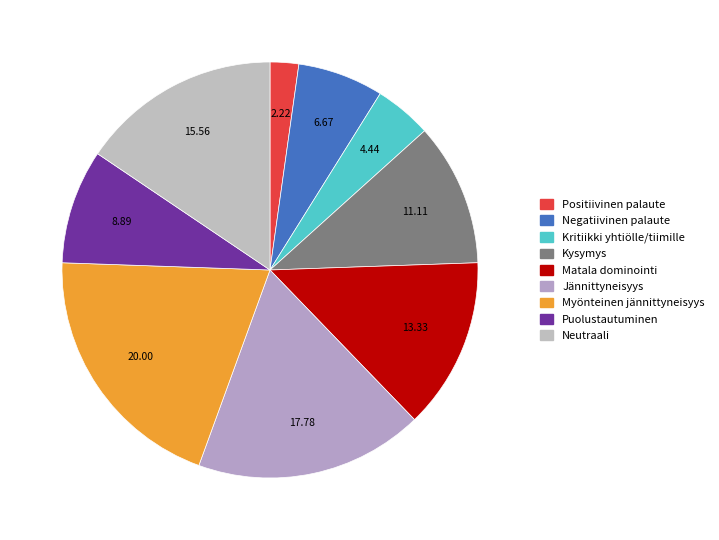

How many slices are in this pie chart?

9